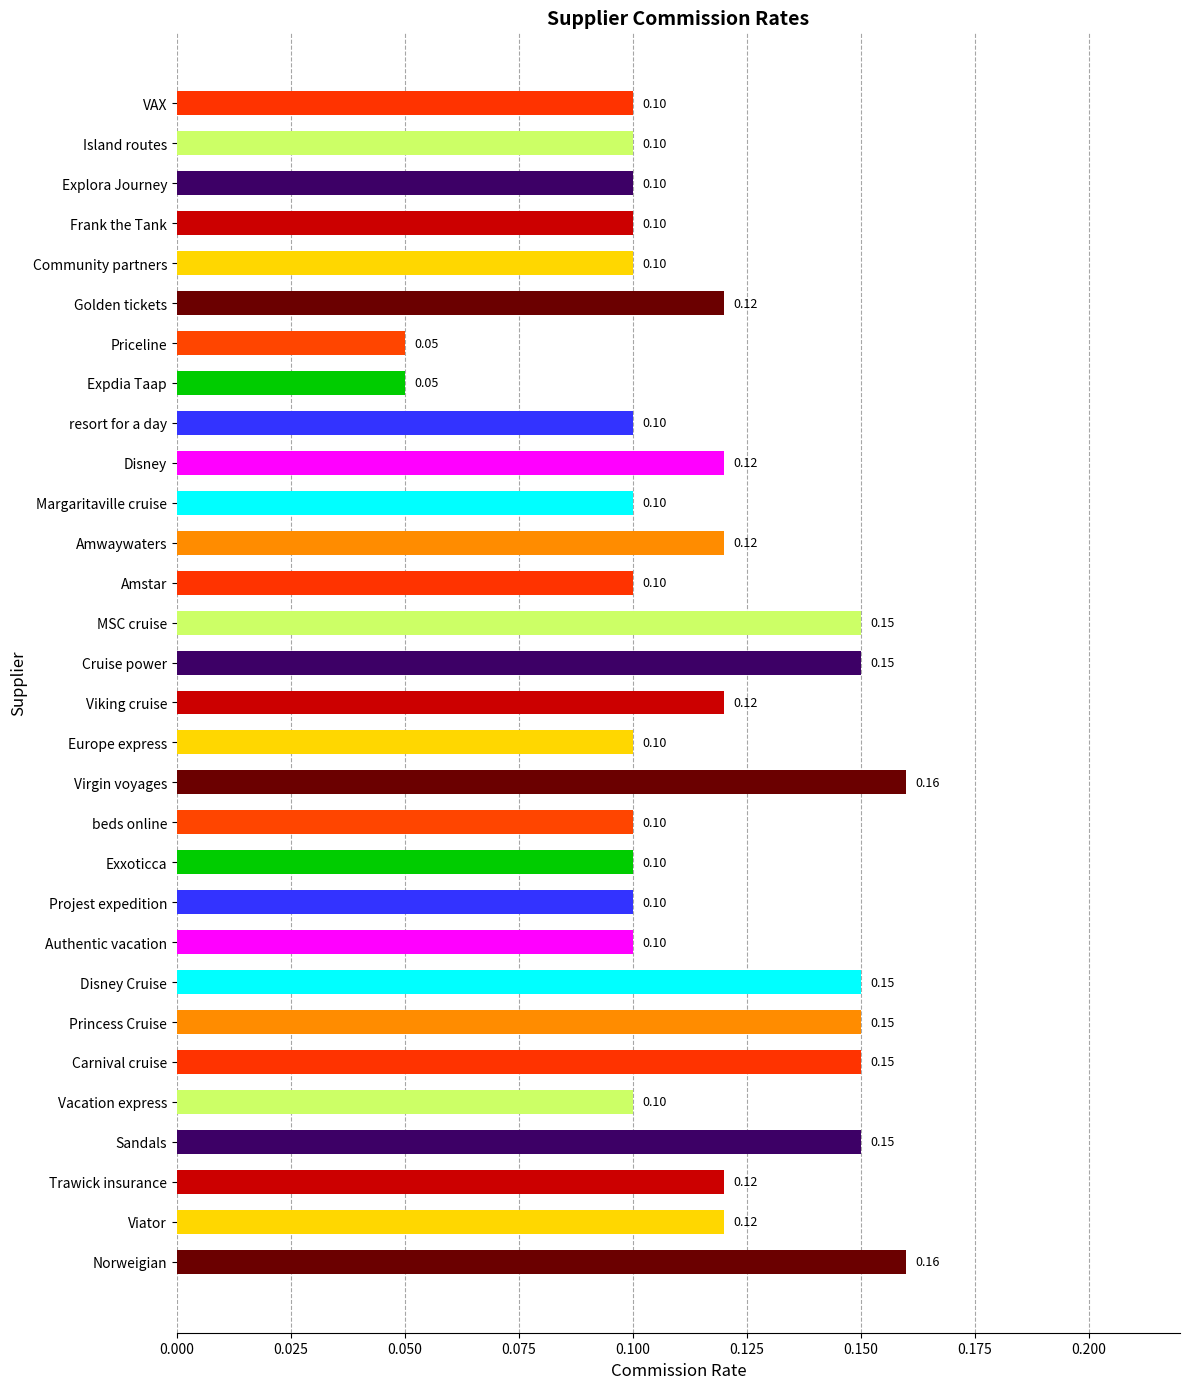

Does the chart contain any negative values?

No